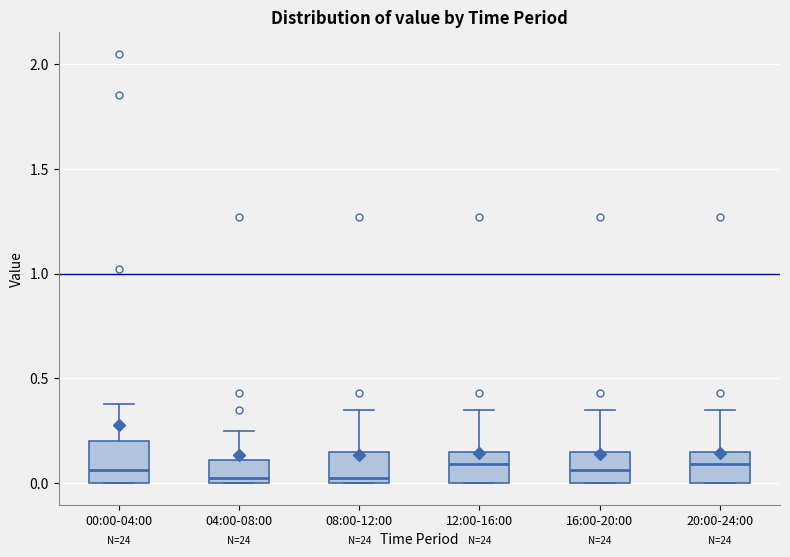

Reading left to right, read every box against the y-axis: the position of its median line, the range the box covers, and the ends of its whiskers. The values are not printed on the chart, so give them approximately, as read against the axis.

00:00-04:00: median 0.05, box 0.00 to 0.20, whiskers 0.00 to 0.40
04:00-08:00: median 0.05, box 0.00 to 0.10, whiskers 0.00 to 0.25
08:00-12:00: median 0.05, box 0.00 to 0.15, whiskers 0.00 to 0.35
12:00-16:00: median 0.10, box 0.00 to 0.15, whiskers 0.00 to 0.35
16:00-20:00: median 0.05, box 0.00 to 0.15, whiskers 0.00 to 0.35
20:00-24:00: median 0.10, box 0.00 to 0.15, whiskers 0.00 to 0.35